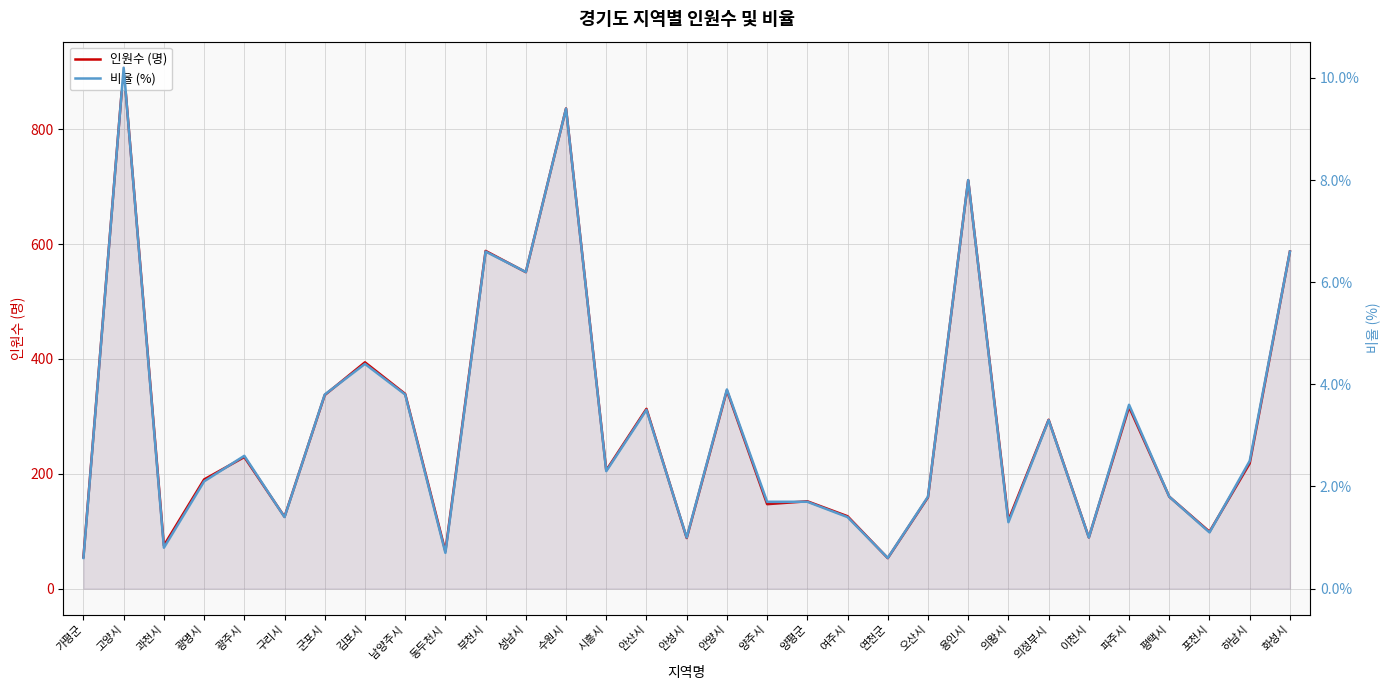

Rank the series by their average value, from highest to lowest.

인원수 (명), 비율 (%)